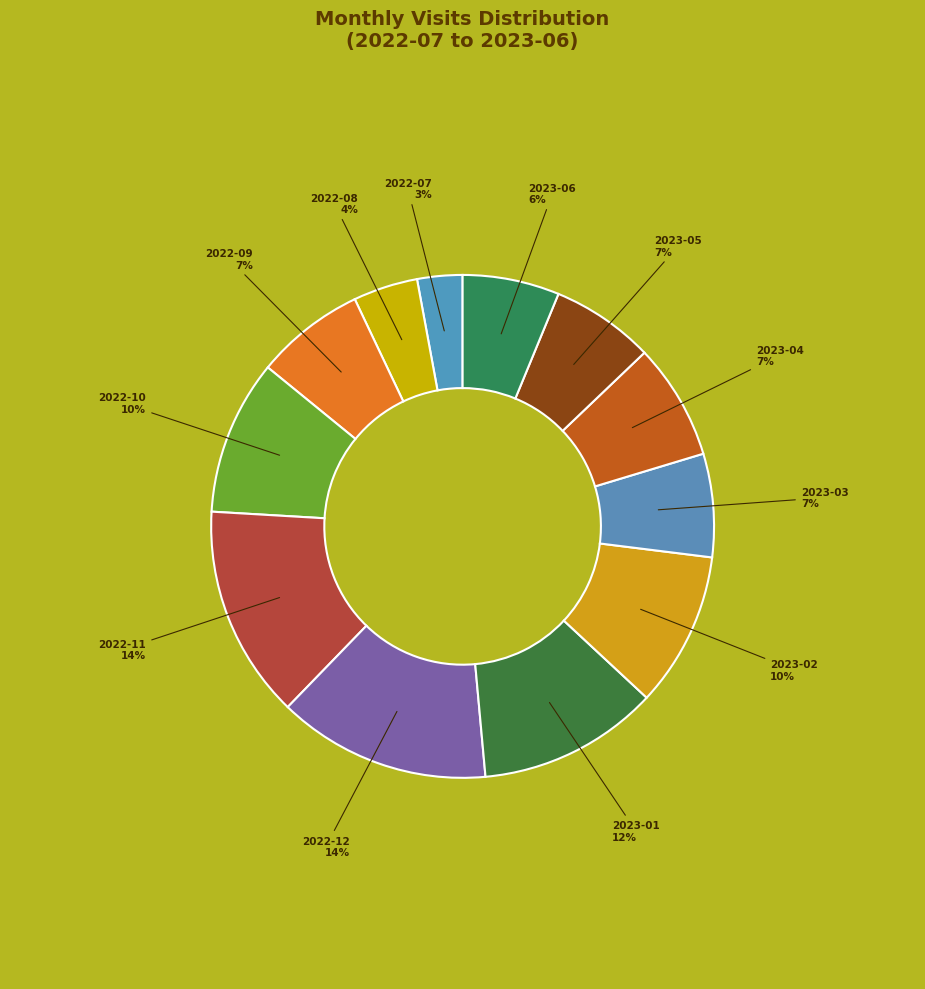

Is there a majority slice in this chart?

No